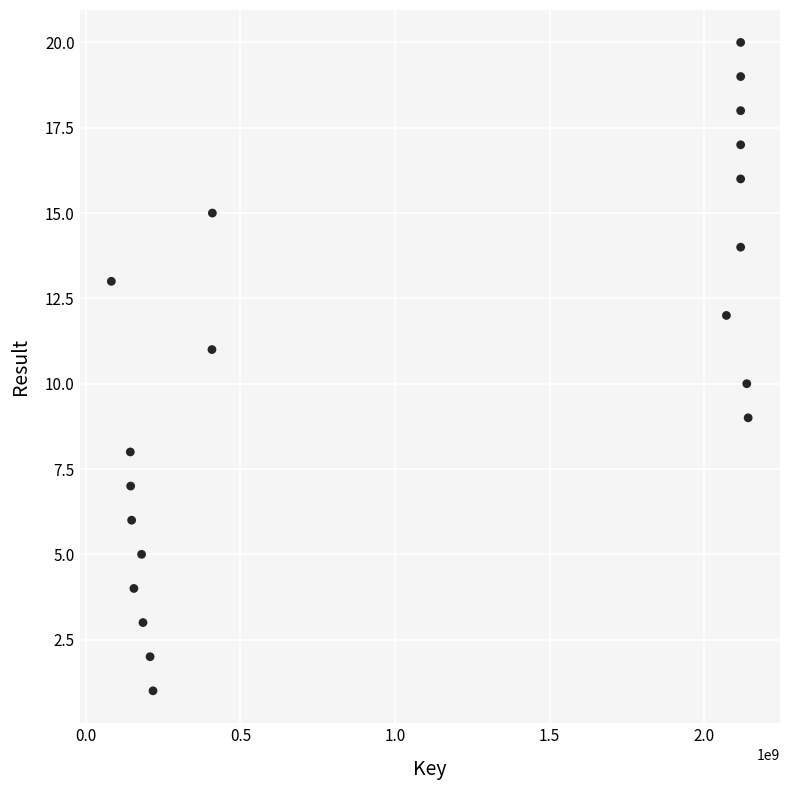

What is the range of Y values (max minus min)?

19